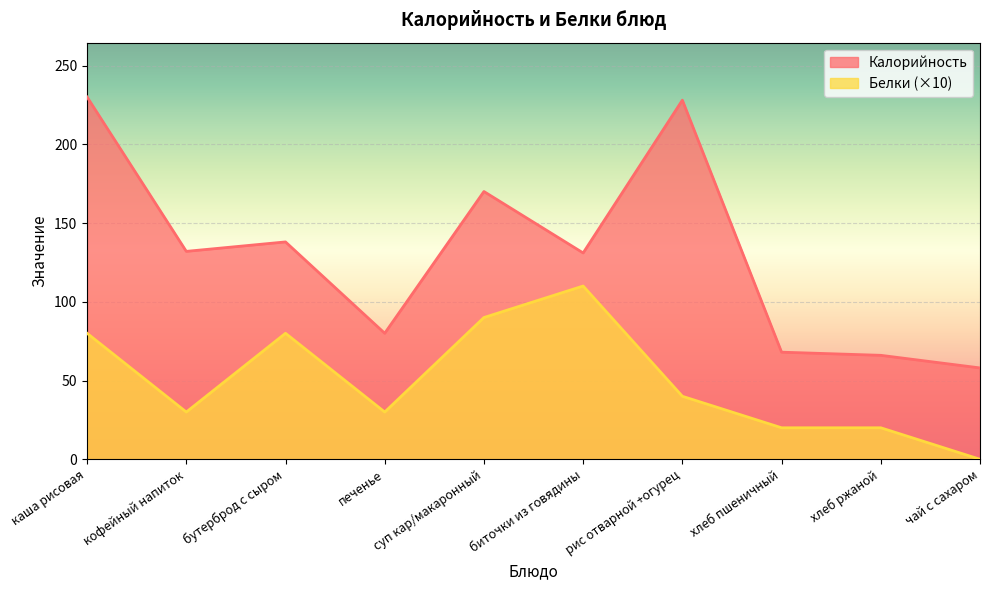

The Калорийность series shows 142 at печенье. True or false?

False